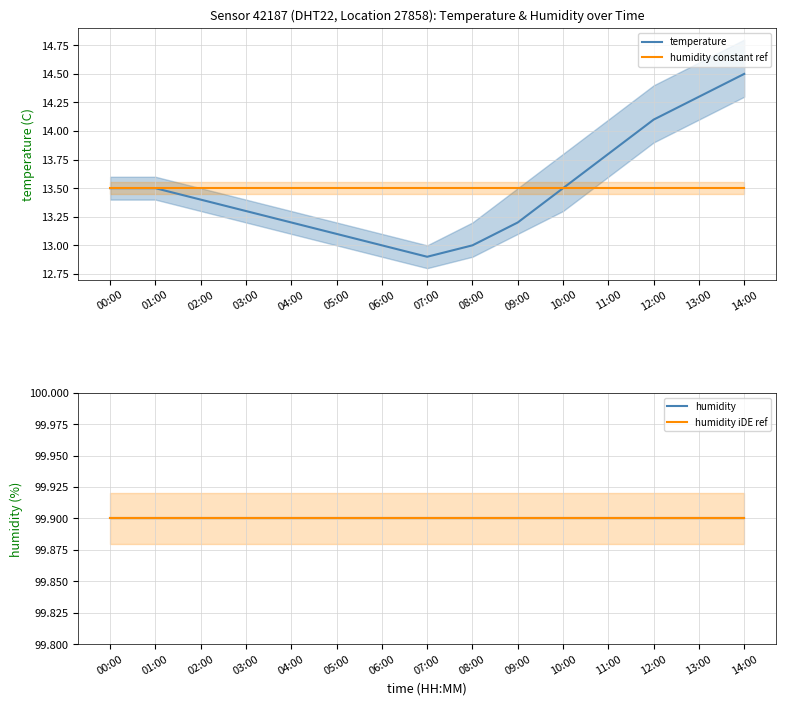

What is the difference between the maximum and second lowest values in the temperature series?

1.5